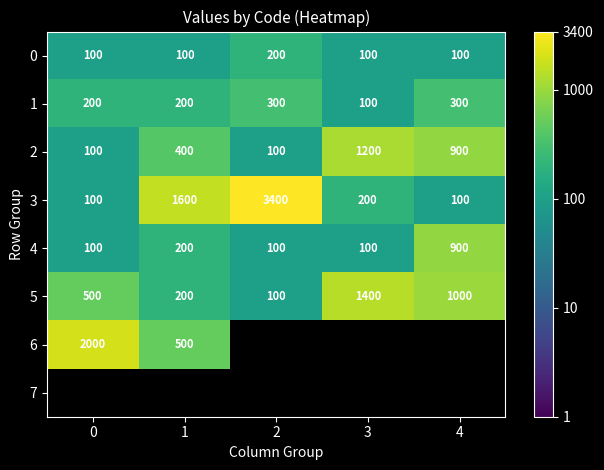

Is it true that 1 equals 162 at 3?

False